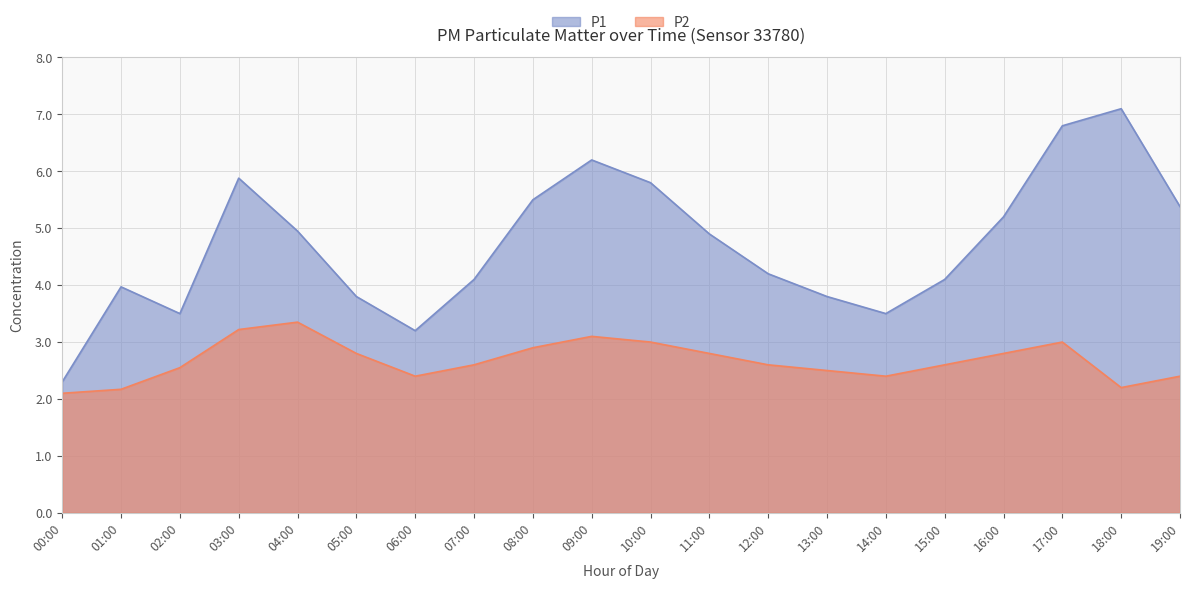

What is the approximate value of P1 at 14:00?

3.5